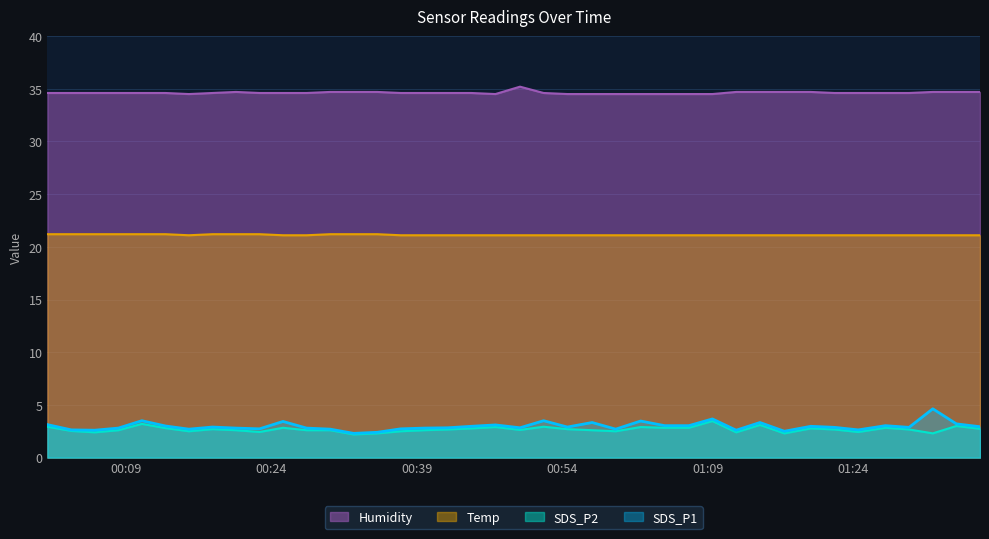

Is the value of SDS_P2 at 2021/08/29 01:22:05 greater than the value of Humidity at 2021/08/29 00:05:50?

No